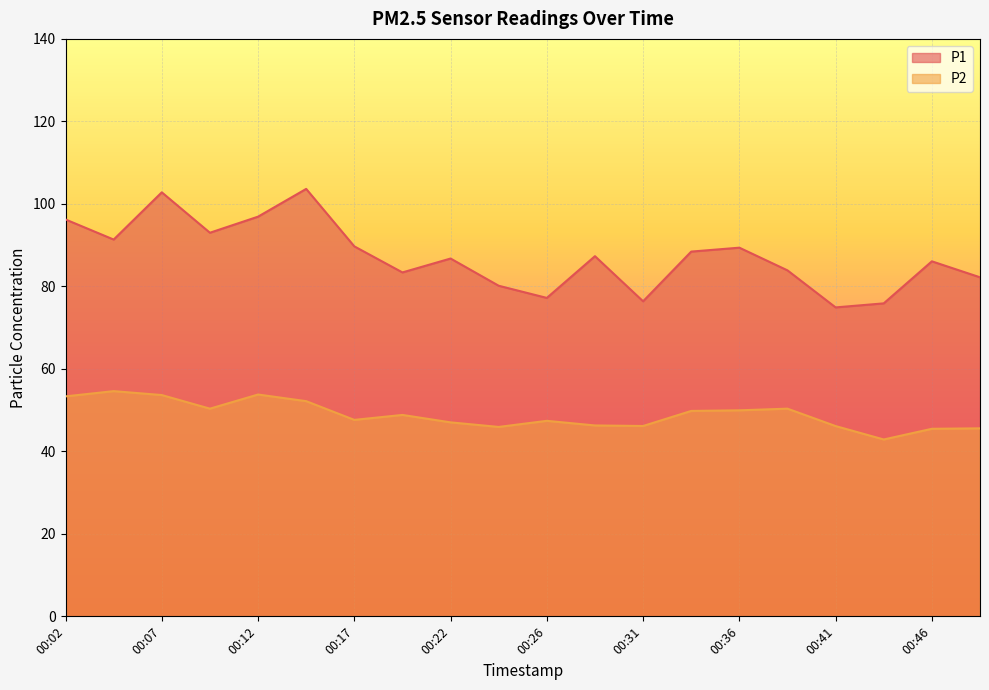

List the series in order of their peak value, highest first.

P1, P2